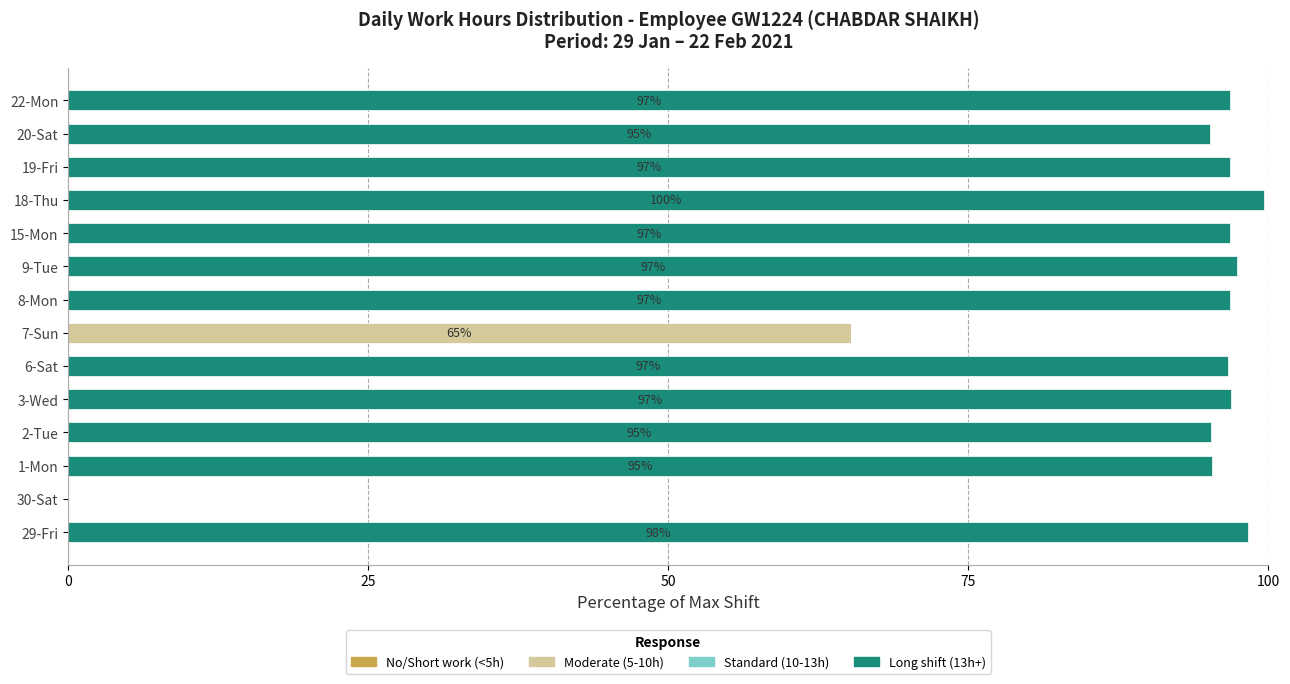

What is the maximum value for Moderate (5-10h)?

65.2